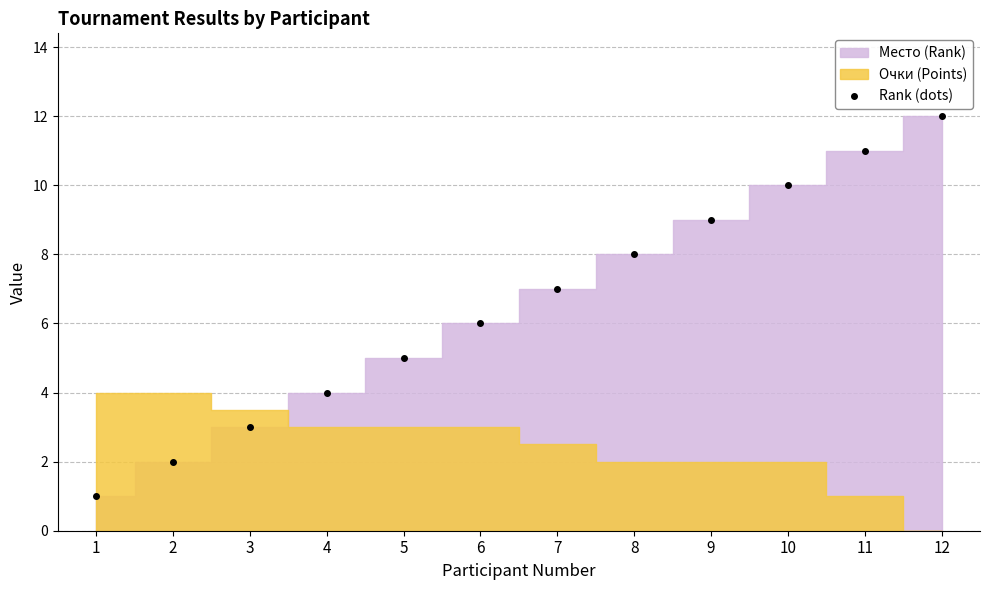

Between 1 and 9, which is larger?

9